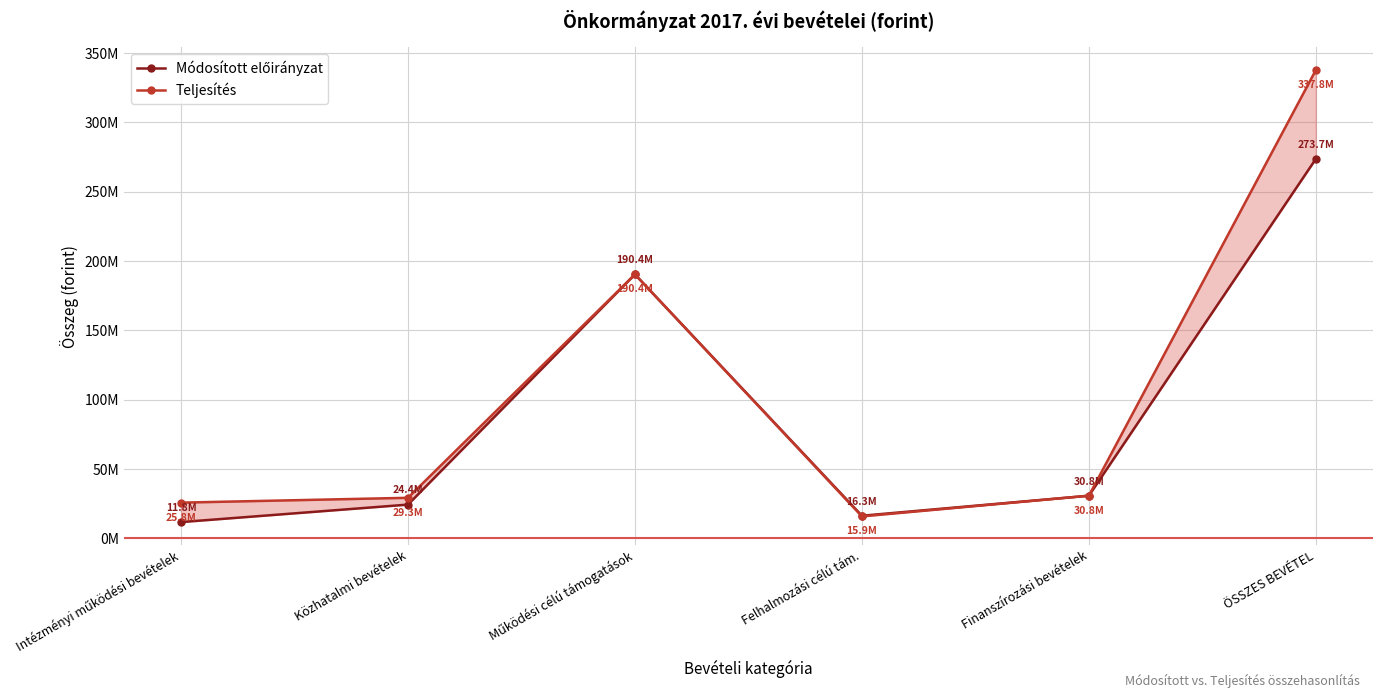

Is this an area chart (filled region under the line)?

No